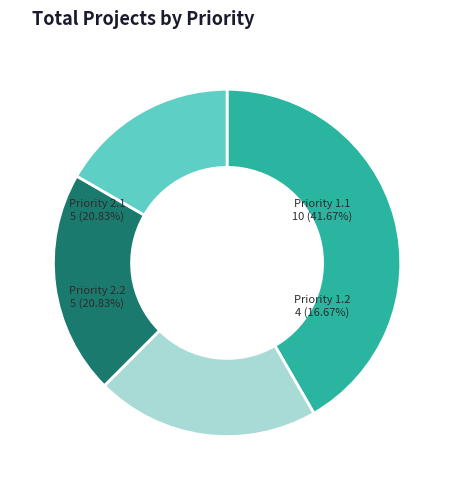

Is there a majority slice in this chart?

No